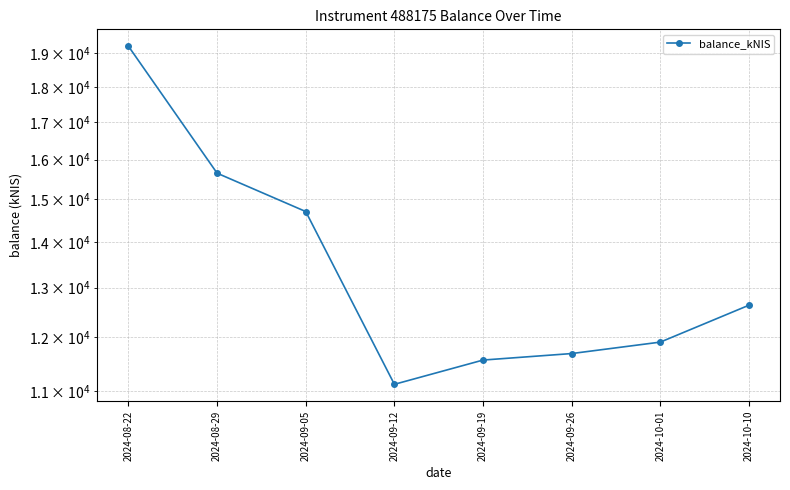

How many series are shown in this chart?

1